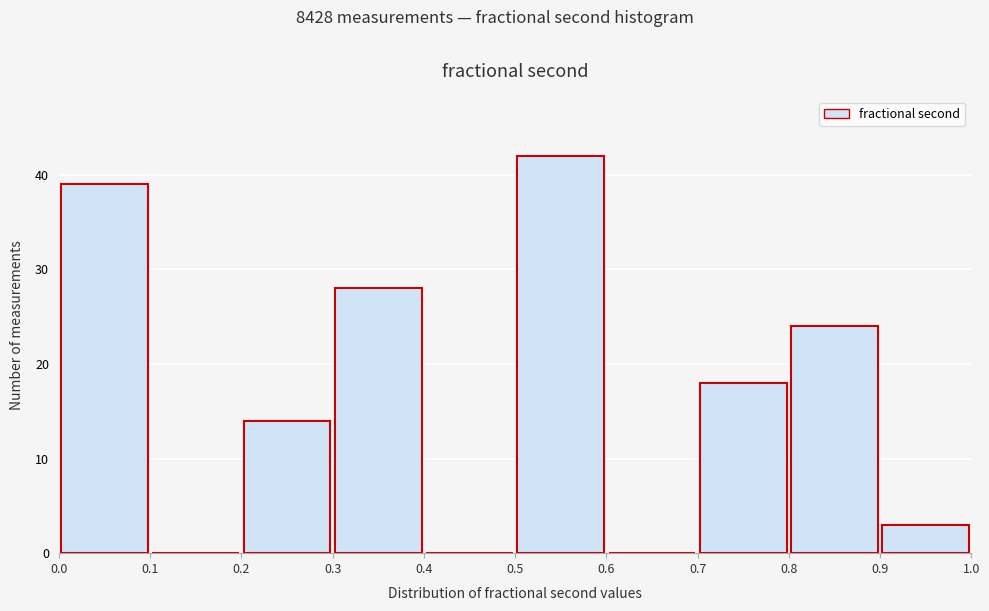

Over which range of the x-axis is the bar tallest?

0.5 to 0.6